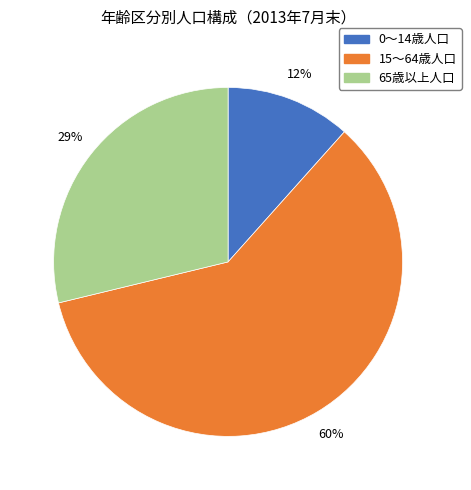

Rank the categories by value from lowest to highest.

0～14歳人口, 65歳以上人口, 15～64歳人口